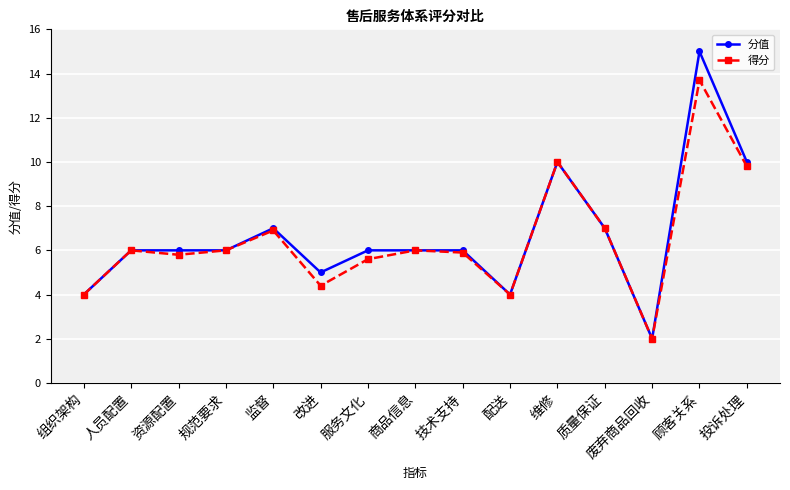

What is the average value of the 分值 series?

6.7